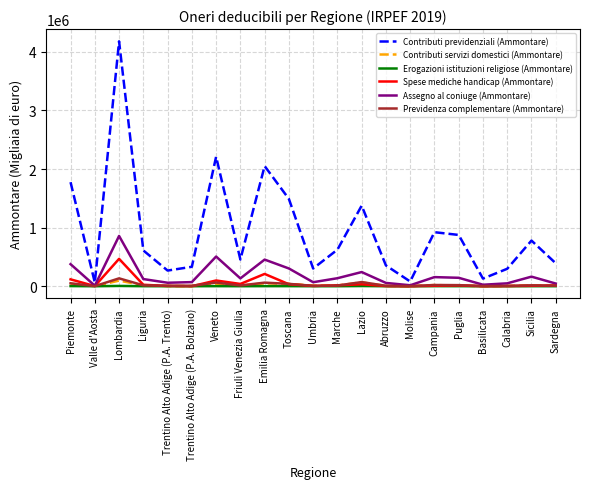

Is it true that Assegno al coniuge (Ammontare) equals 115883 at Piemonte?

False